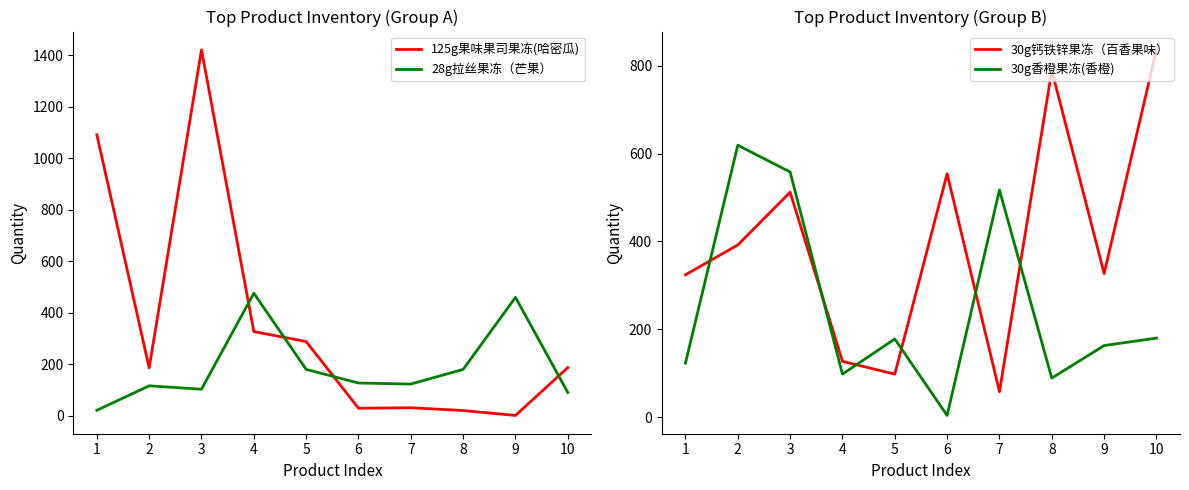

At how many categories does at least one series exceed 614?

5